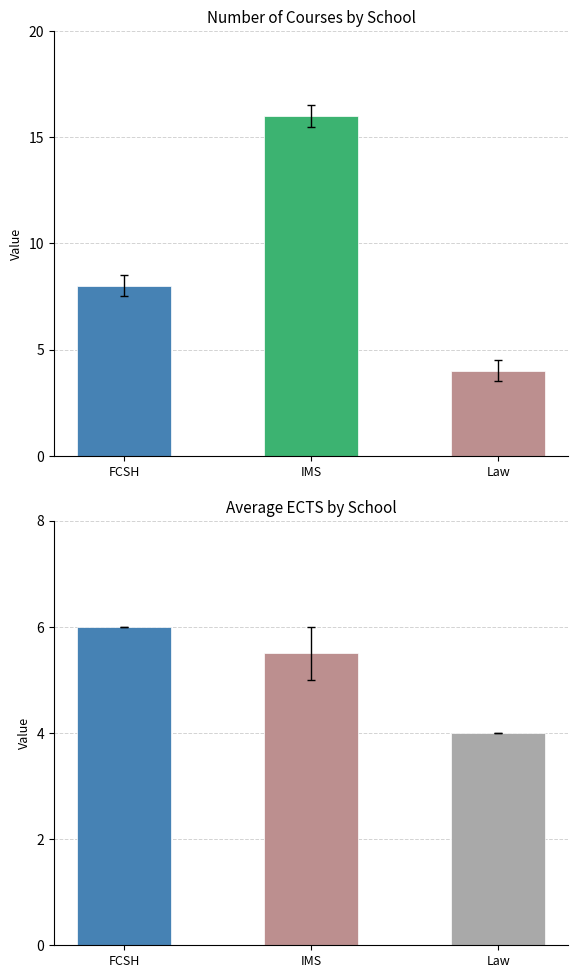

Count the Course Count values in the range 4 to 16.

3